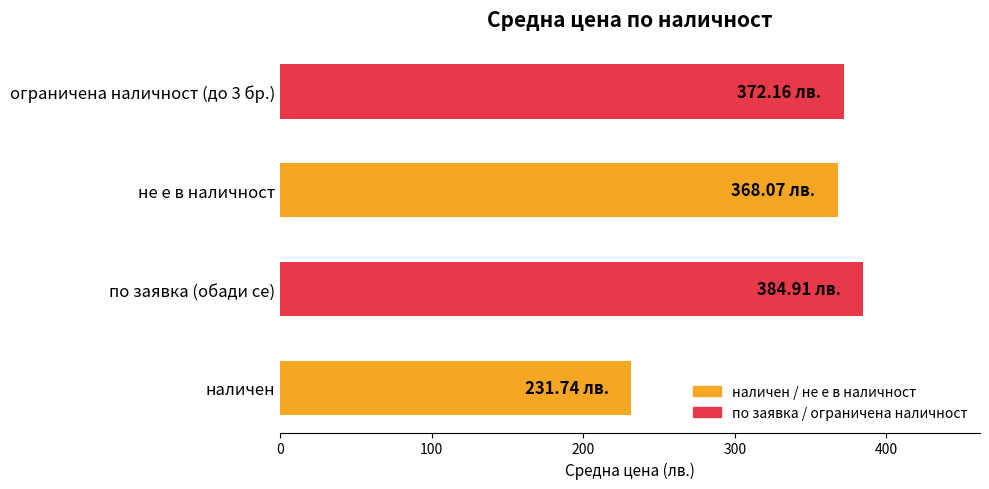

At which label is the value closest to 308?

не е в наличност